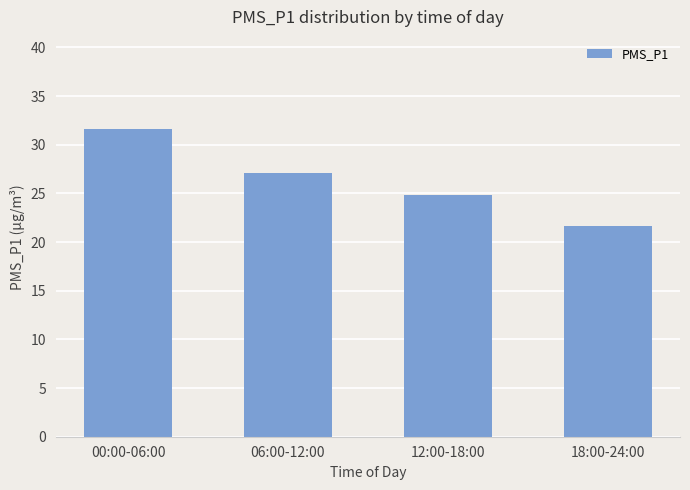

Reading left to right, extract all data points from this chart.

31.6	27.1	24.8	21.7